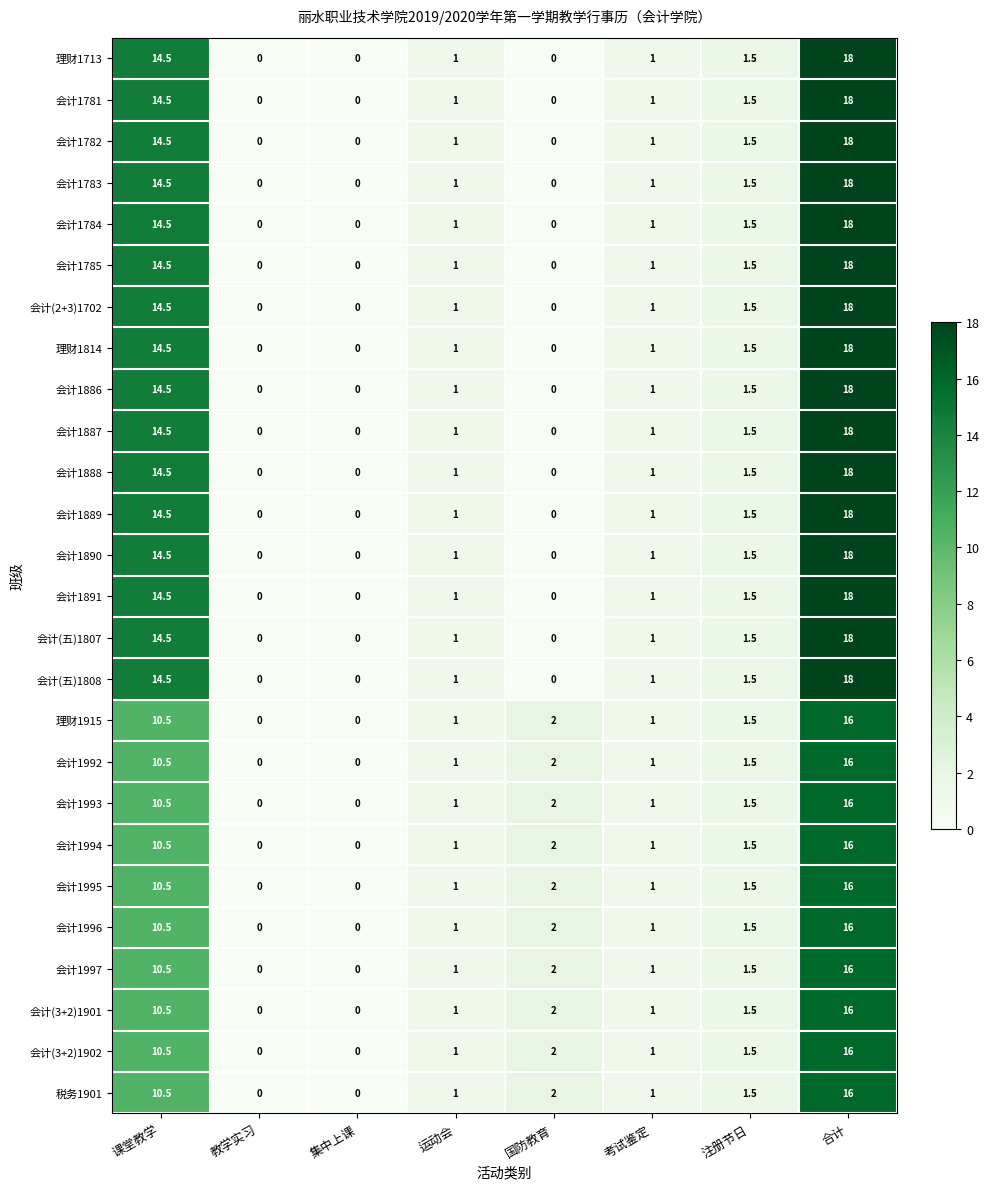

True or false: 会计1886 has a value of 1.0 at 运动会.

True